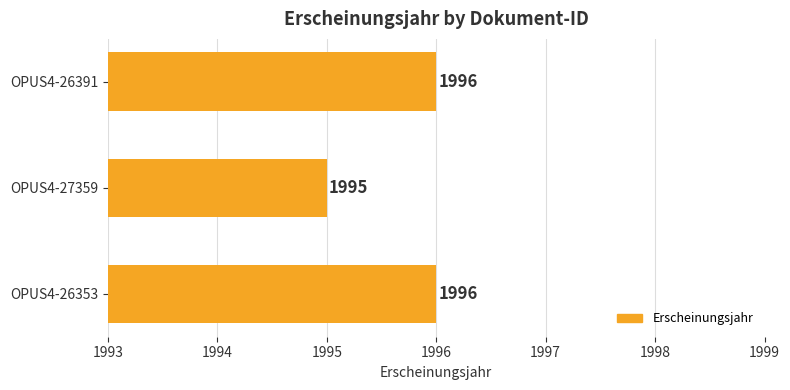

What is the sum of all values?

5987